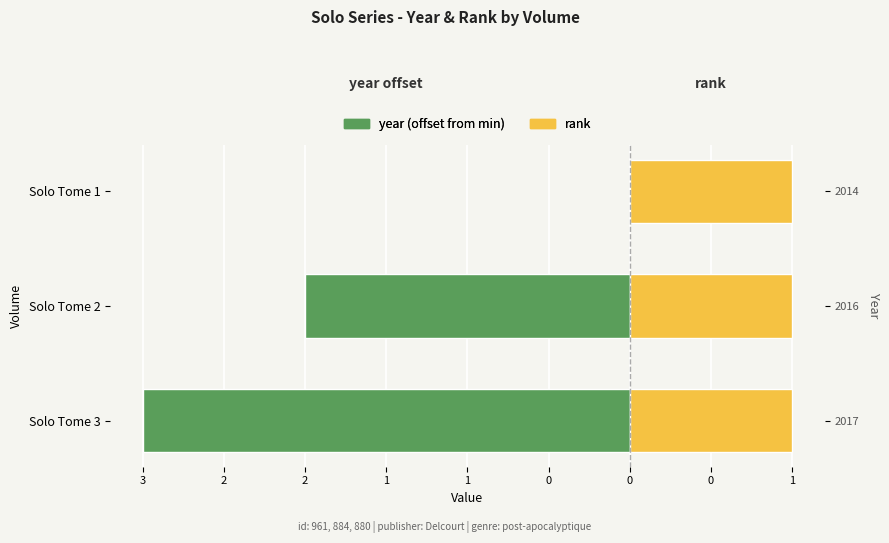

At which category does the chart reach its peak across all series?

3